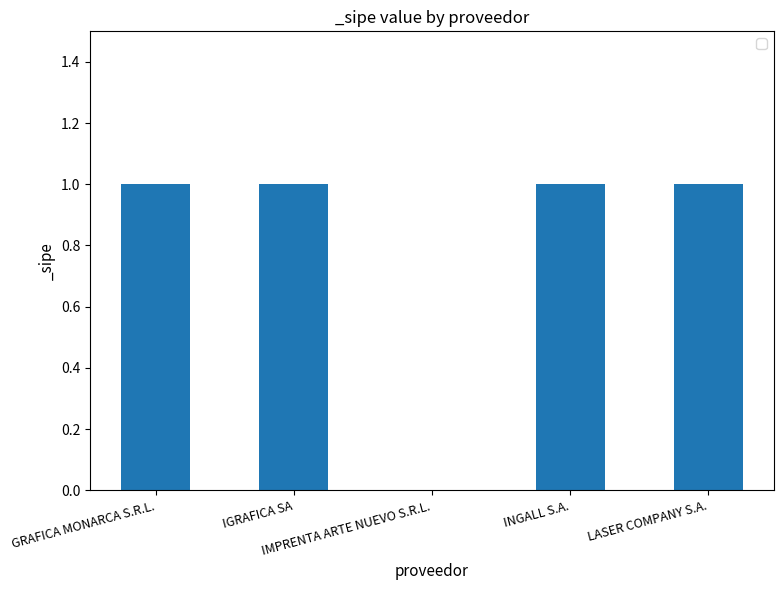

What is the sum of all values?

4